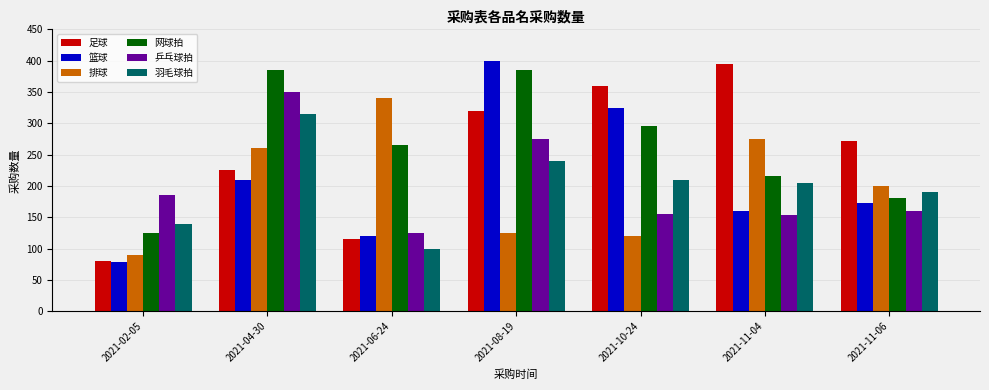

What is the difference between the 乒乓球拍 values at 2021-10-24 and 2021-11-06?

5